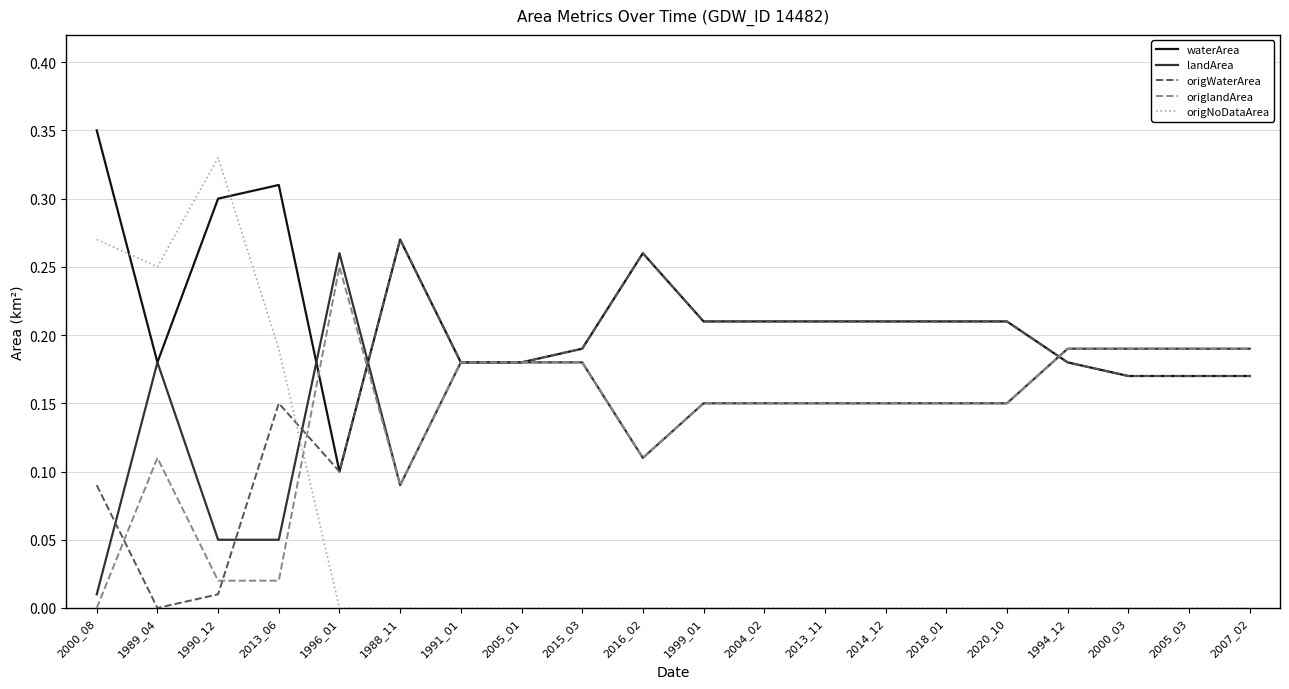

What is the total value across all series at 2007_02?

0.7